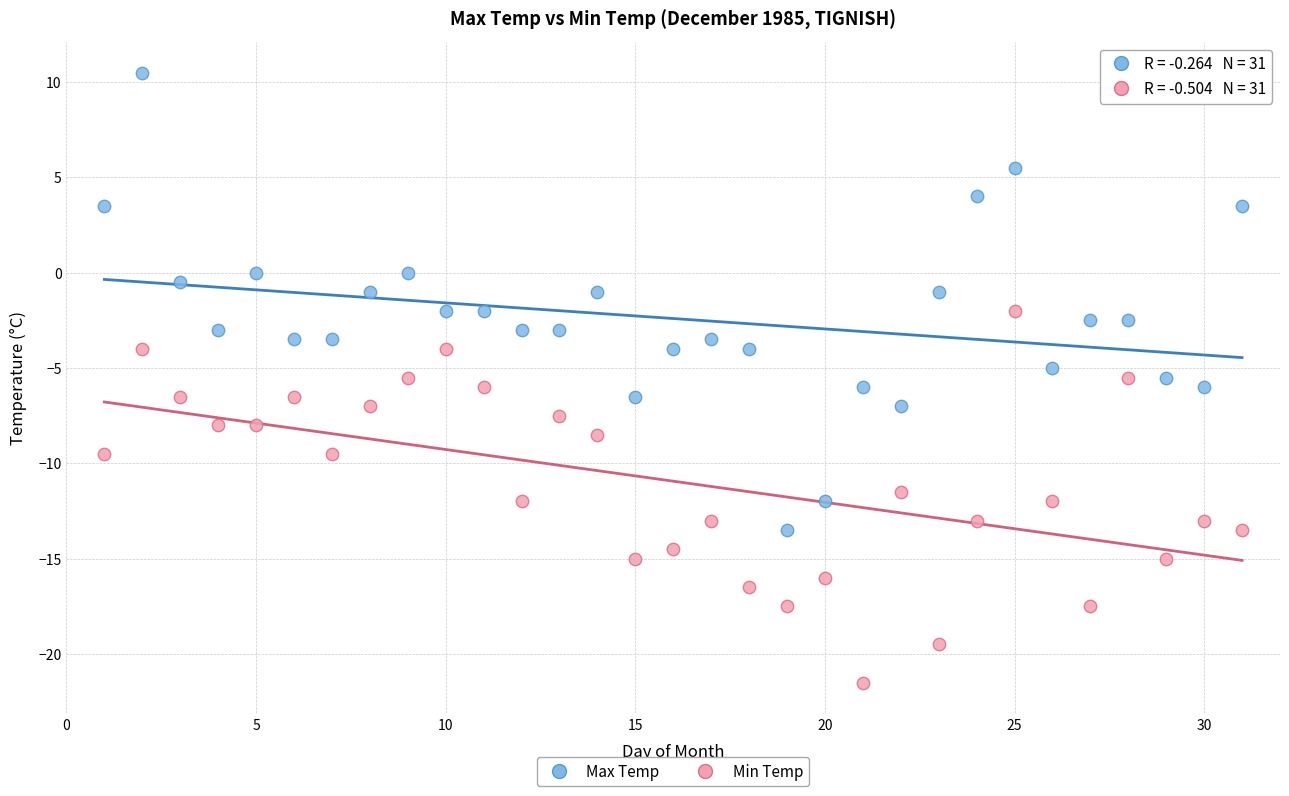

What are all the series names shown in the legend?

Max Temp, Min Temp